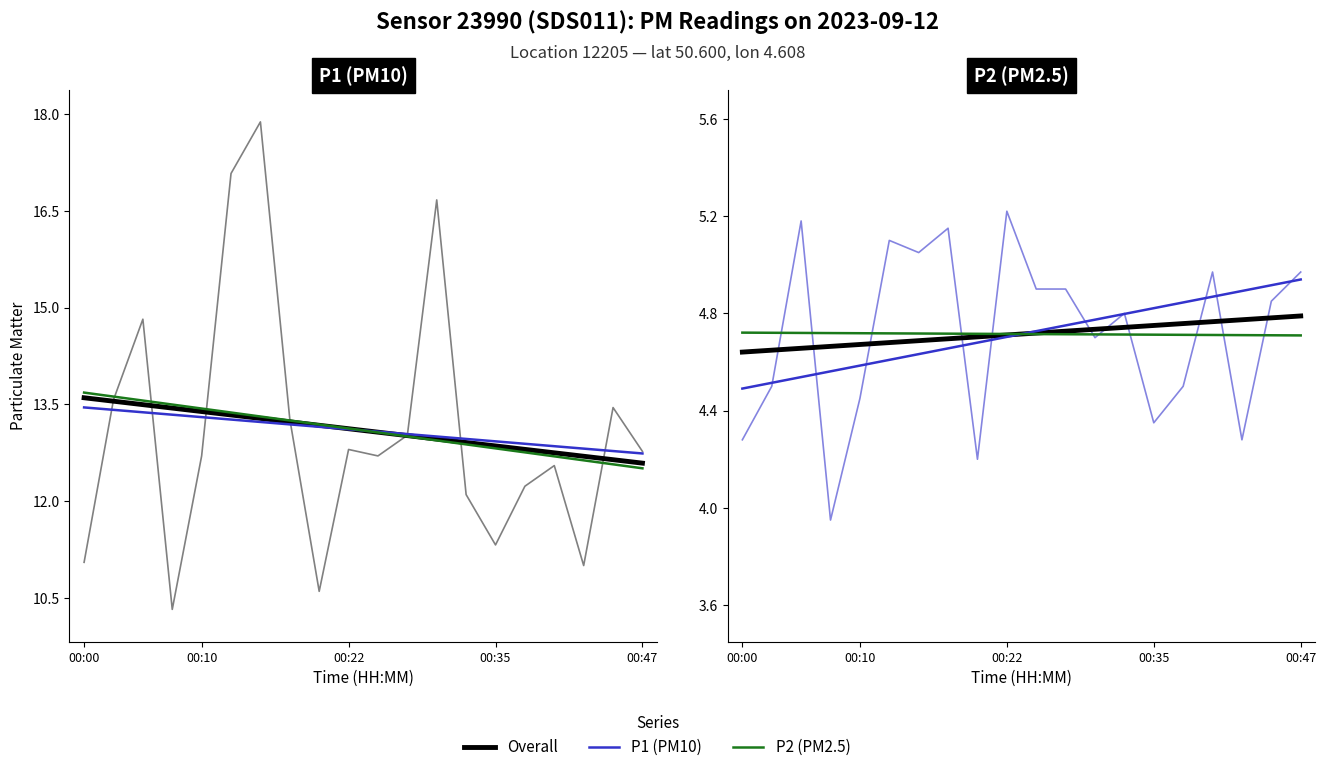

What is the sum of all Overall values?

94.3